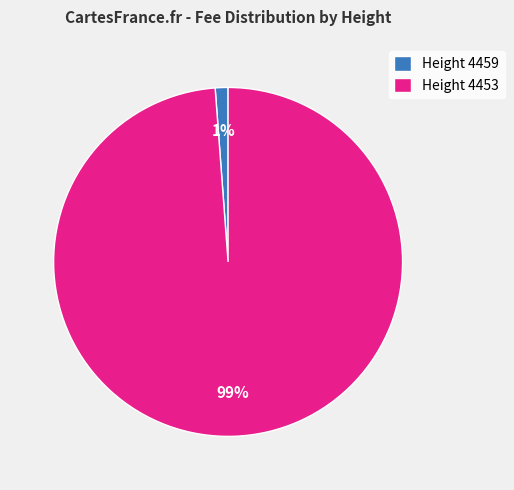

Is there a majority slice in this chart?

Yes